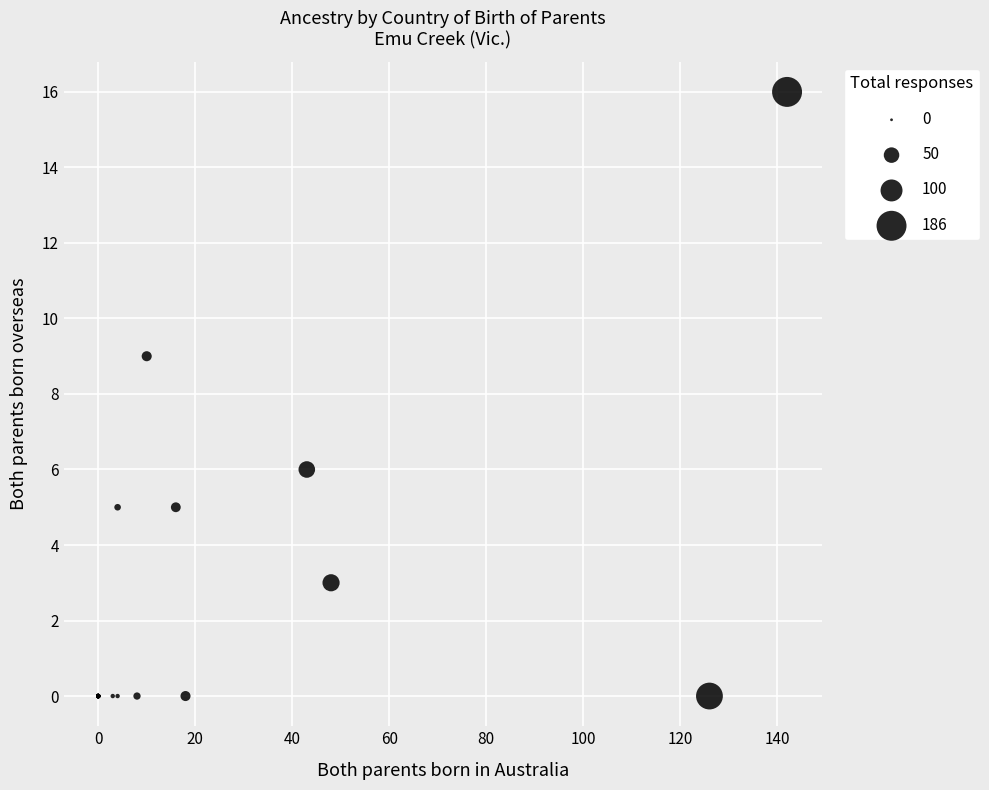

What Y value in the scatter plot is closest to 8?

9